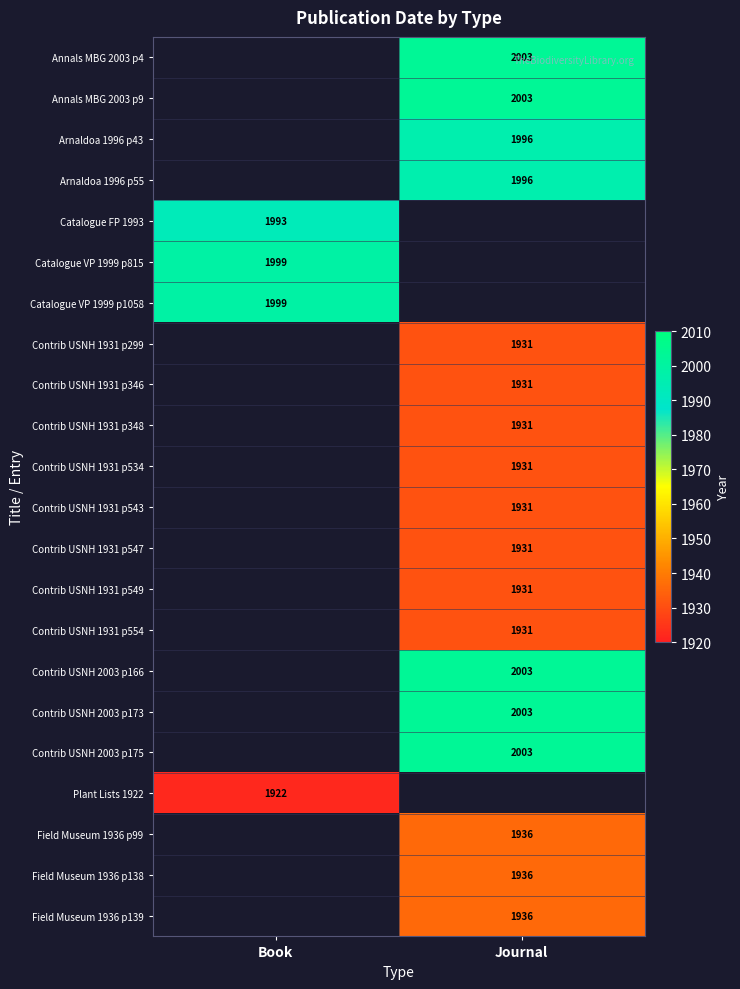

The Contrib USNH 1931 p554 series shows 1120 at Journal. True or false?

False